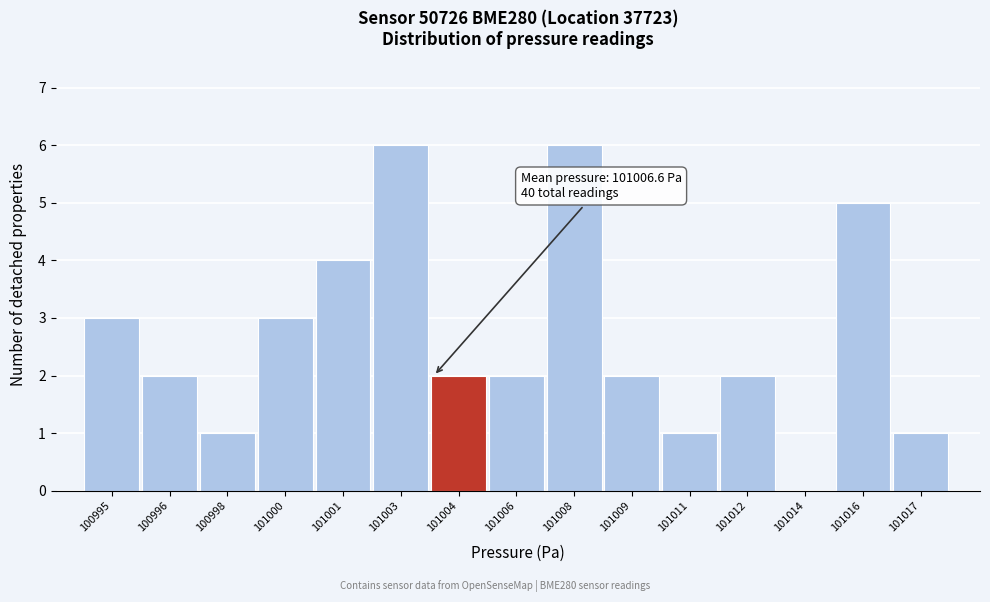

Reading left to right, what are all the values shown in this chart?

100995=3	100996=2	100998=1	101000=3	101001=4	101003=6	101004=2	101006=2	101008=6	101009=2	101011=1	101012=2	101014=0	101016=5	101017=1